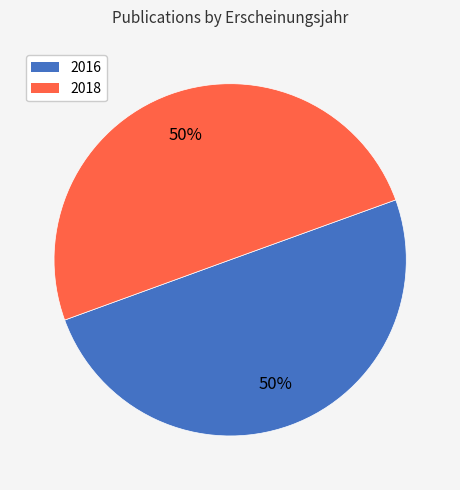

Is the sum of 2016 and 2018 greater than half?

Yes